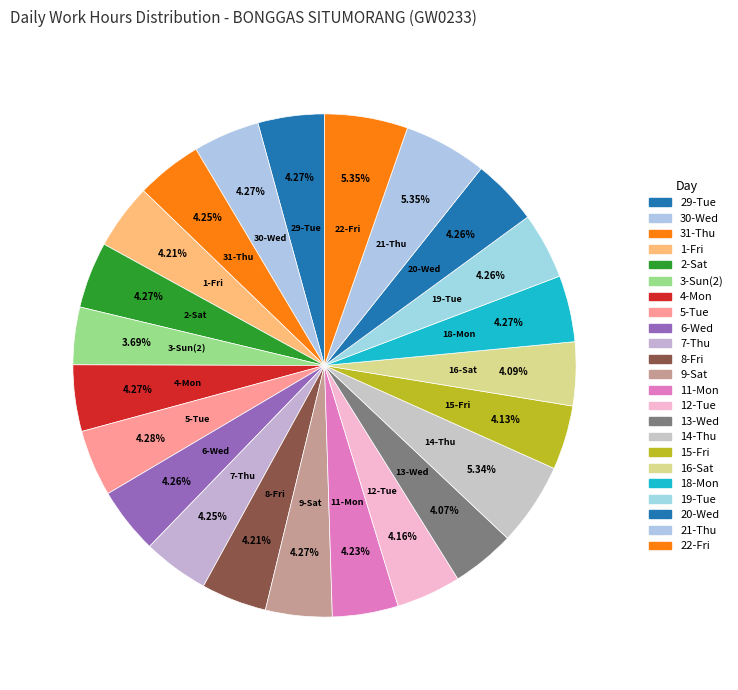

Which category has the smallest portion of the pie?

3-Sun(2)